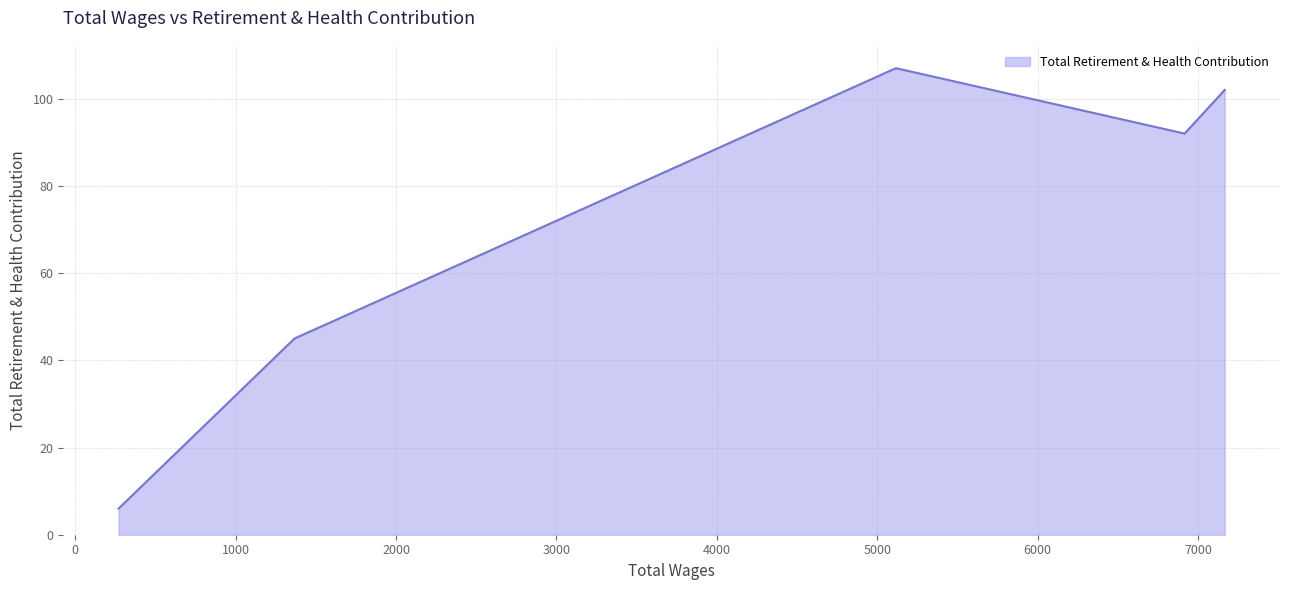

Approximately how many times larger is the value at 5117.0 compared to 1367.0?

2.4